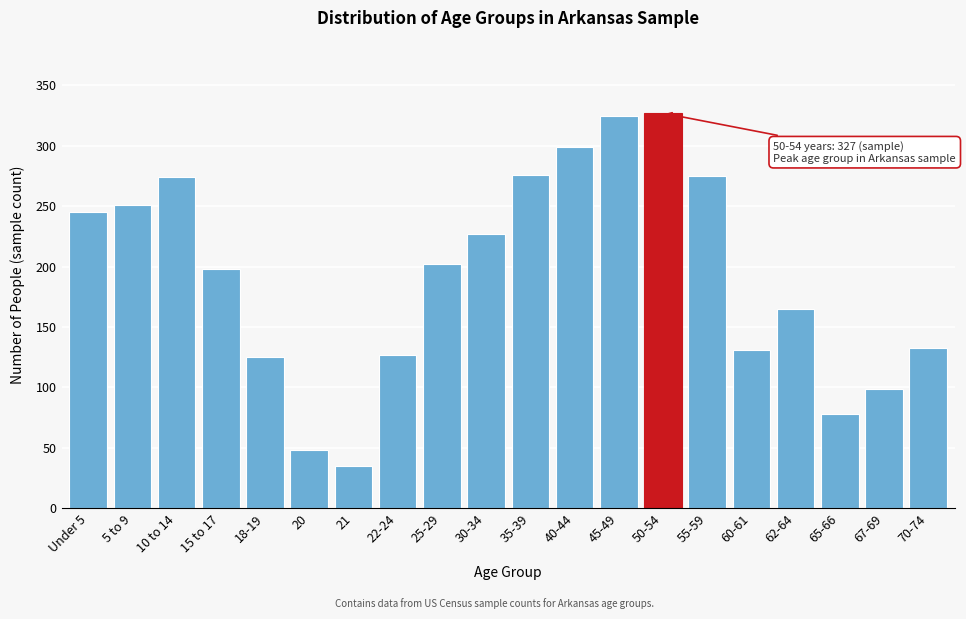

What is the minimum value shown in the chart?

35